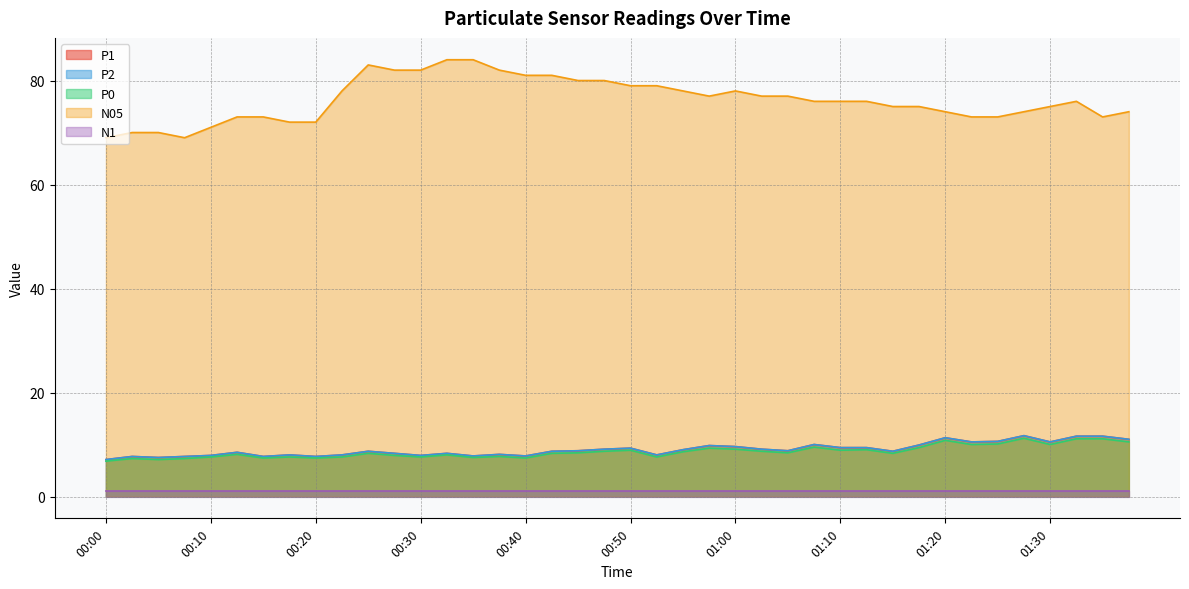

Between 00:48 and 00:18, which is larger?

00:48